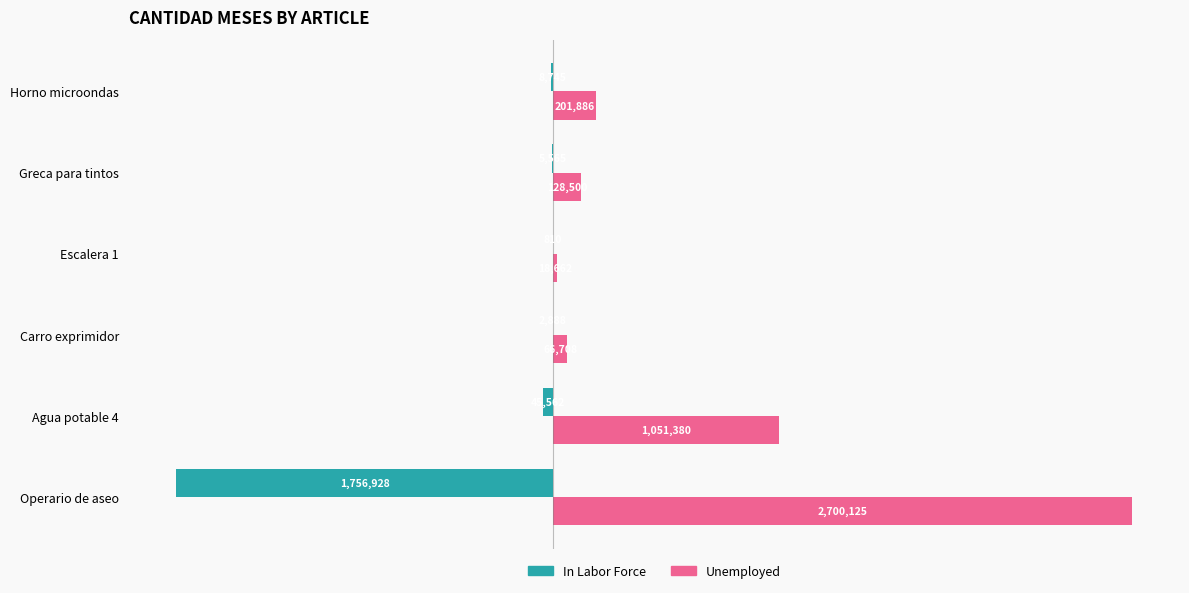

What are all the series names shown in the legend?

In Labor Force, Unemployed